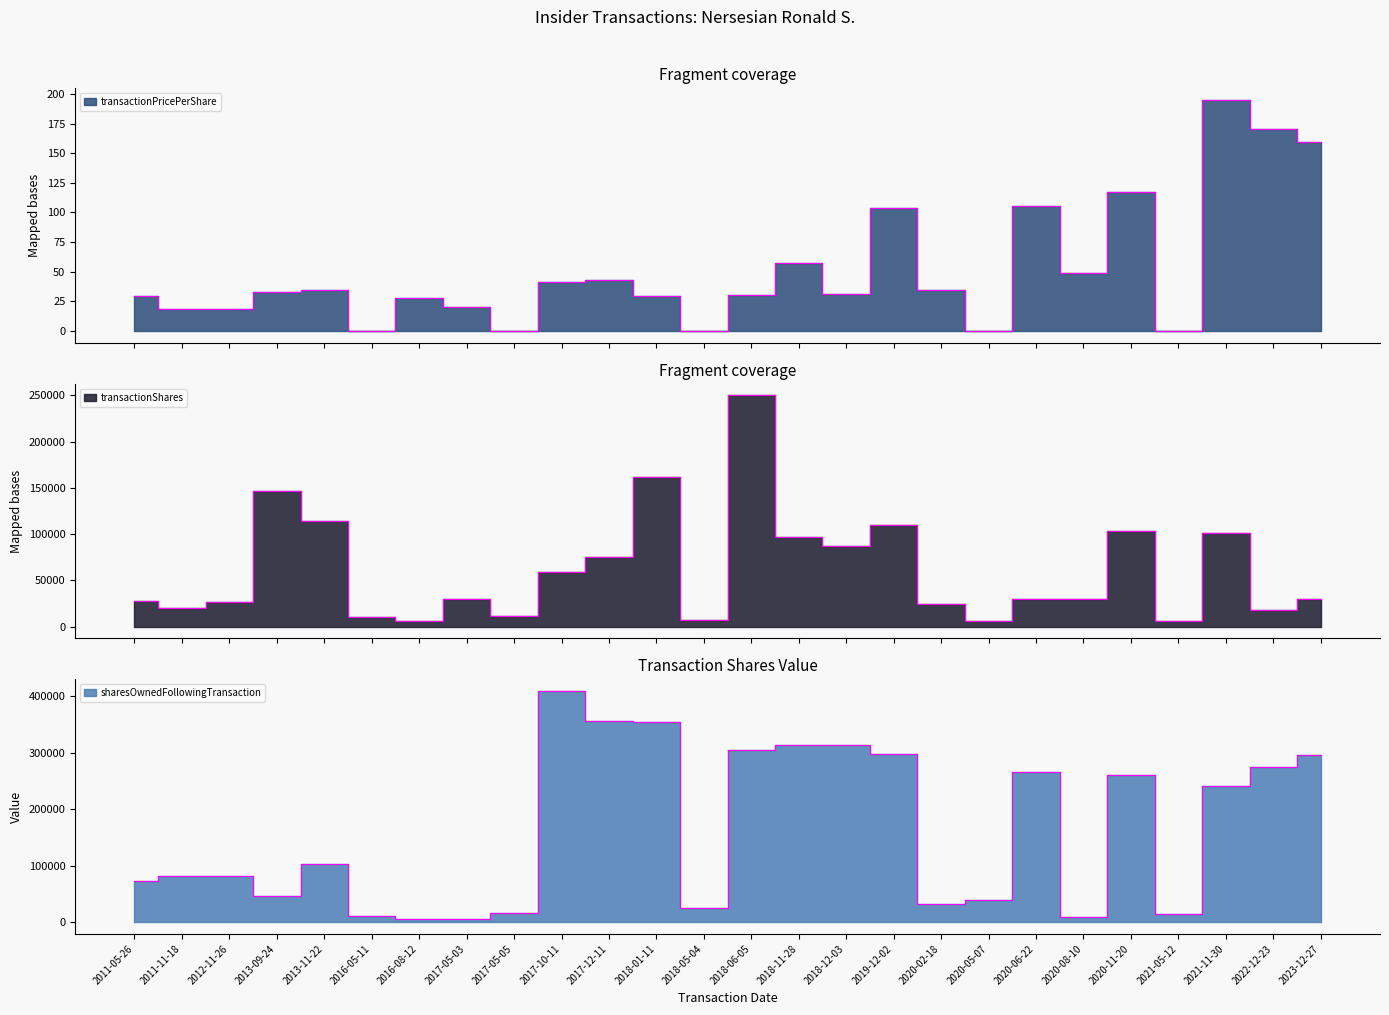

Which series has the largest total across all categories?

sharesOwnedFollowingTransaction